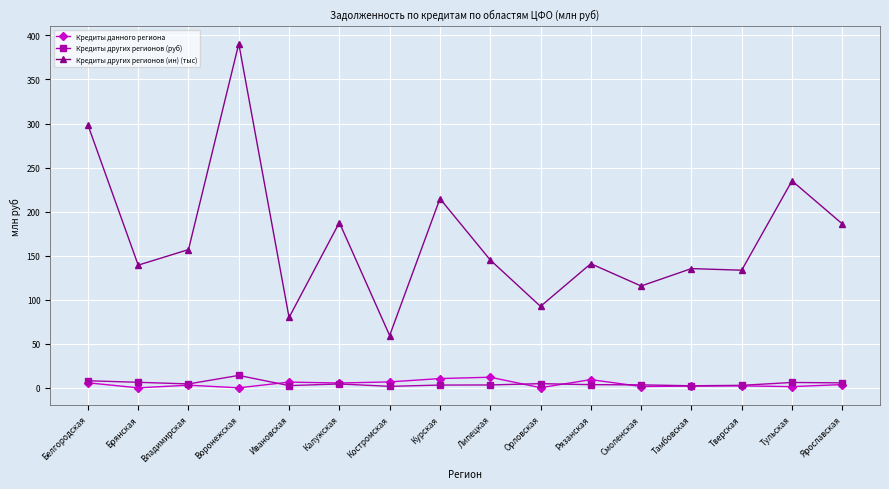

What position from the right is Тамбовская?

4